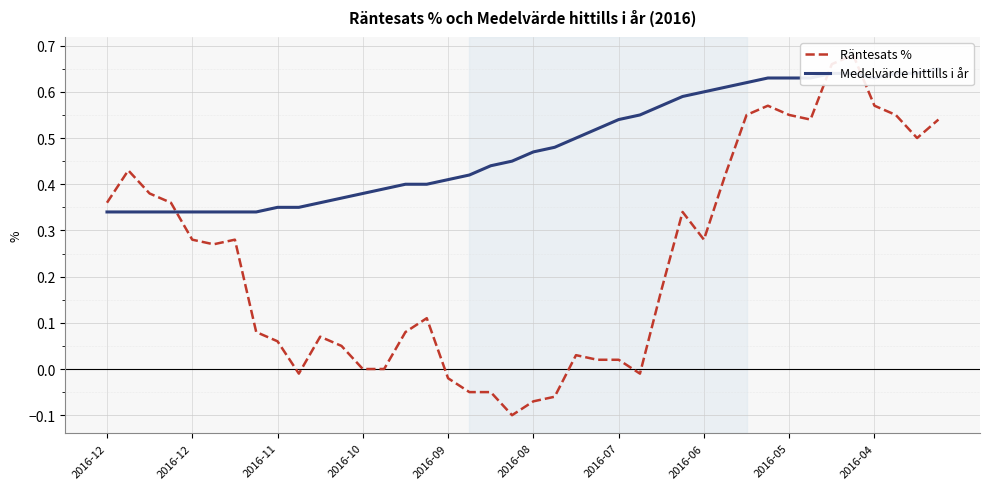

What is the difference between the second highest and second lowest values in the Medelvärde hittills i år series?

0.3